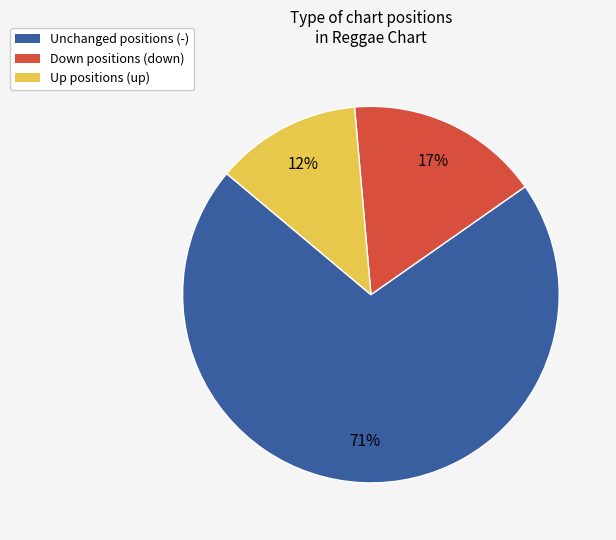

Is it true that Up positions (up) is 2% of the pie?

False